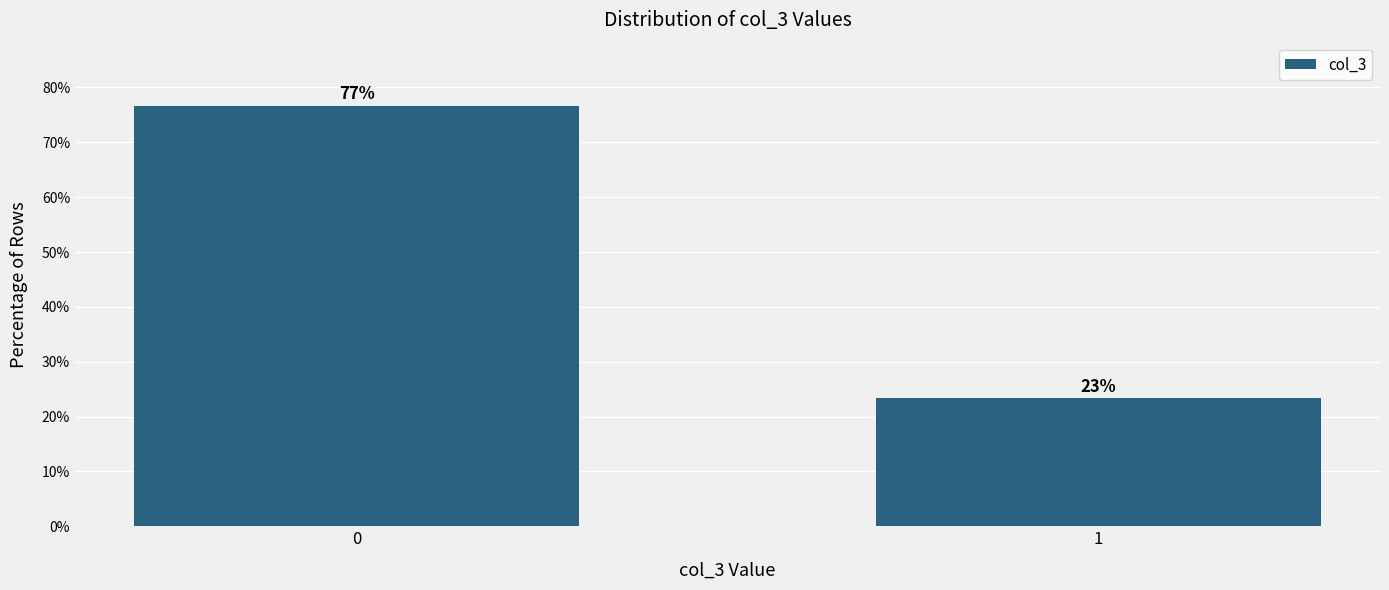

What is the sum of the values at 0 and 1?

100.0